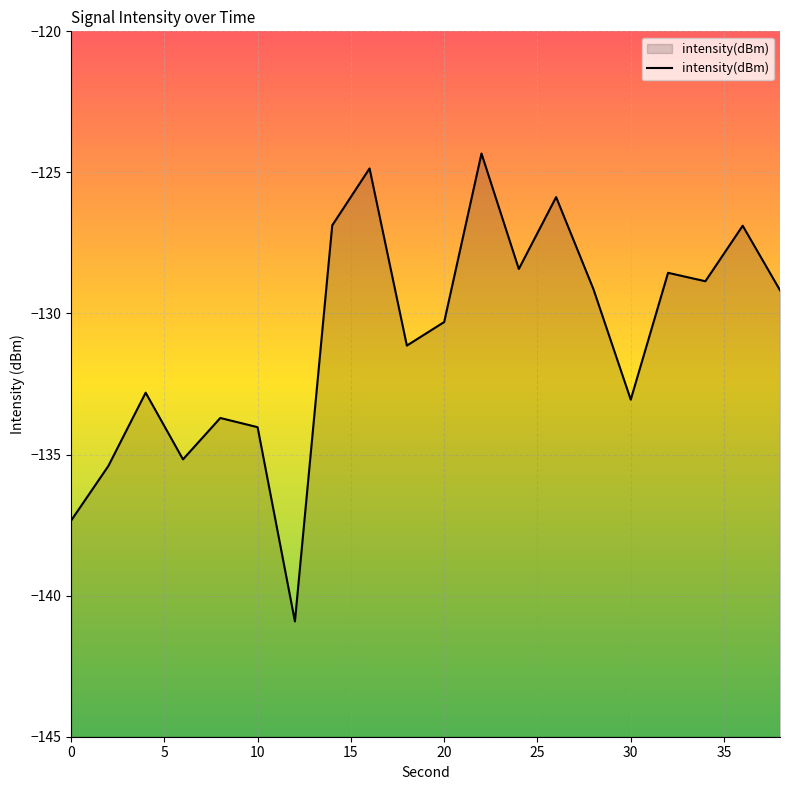

What is the sum of all values?

-2616.8